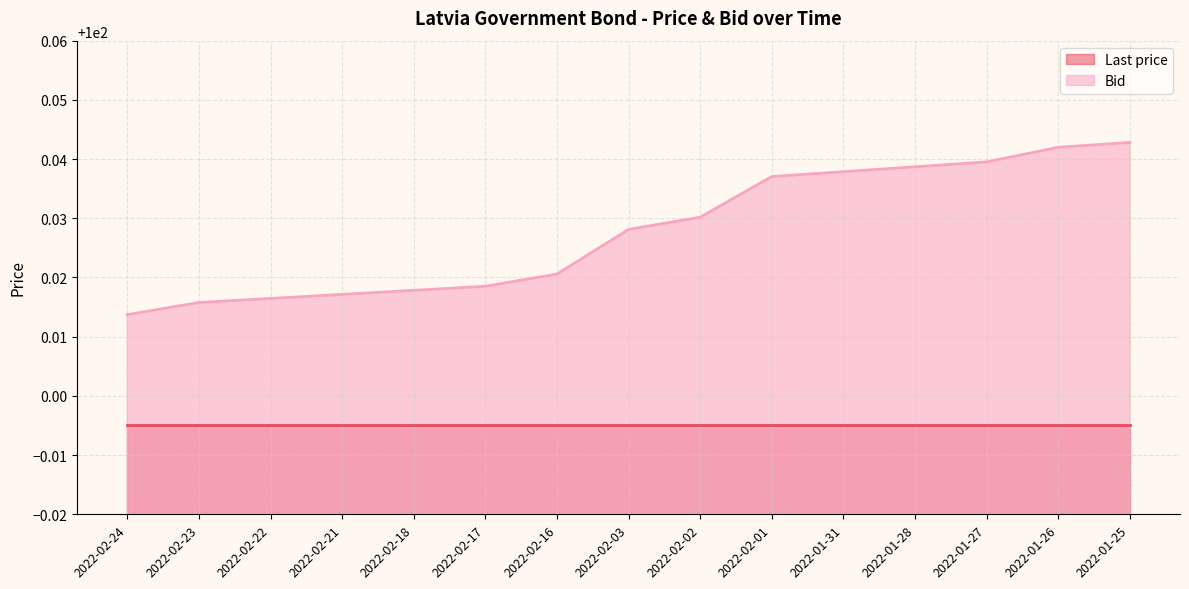

What is the value of the 2nd point from the left?

100.0